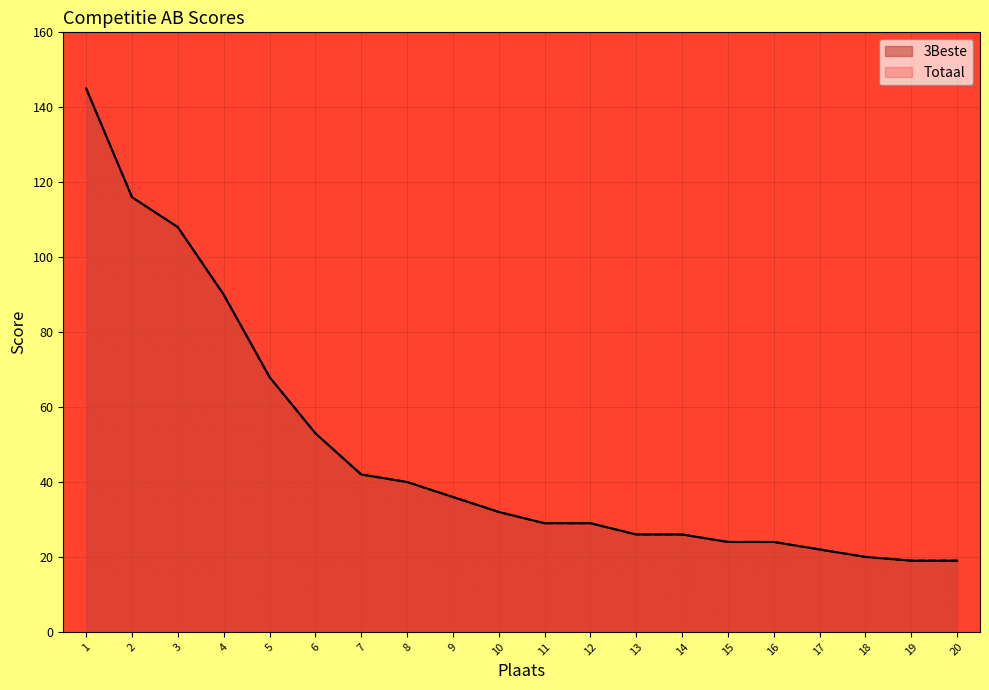

At which label does Totaal first exceed 32?

1